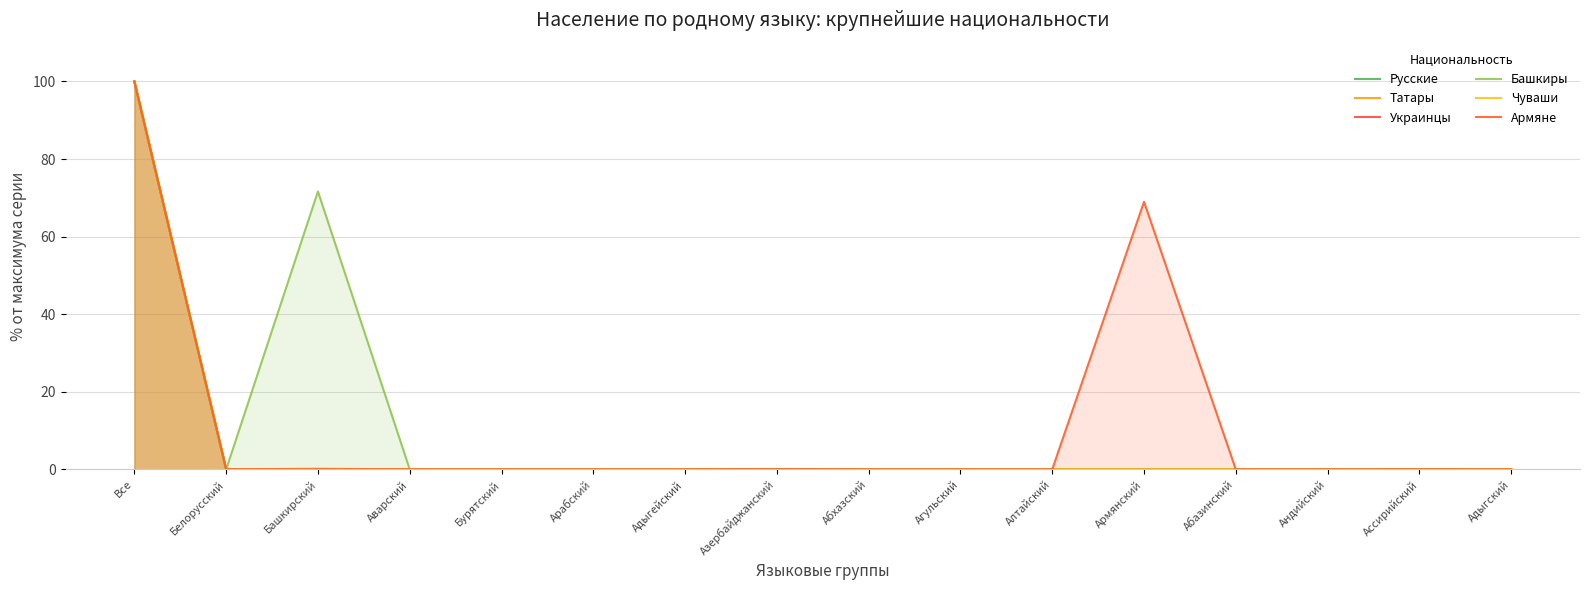

At which category does the chart reach its peak across all series?

Все